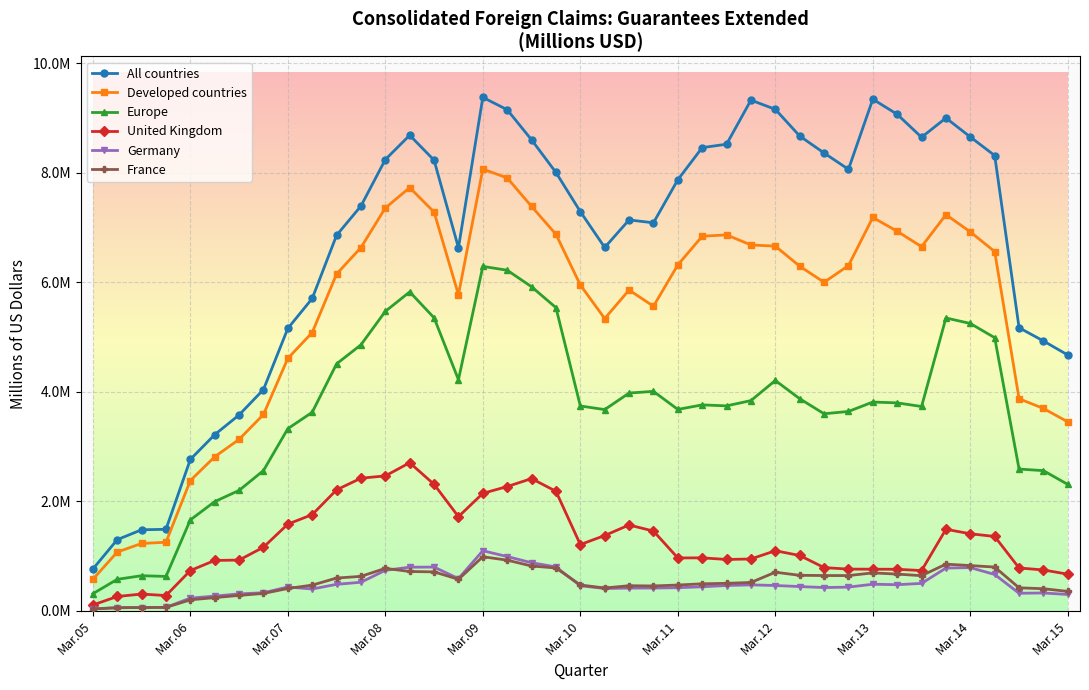

Which series has the largest range (max minus min)?

All countries